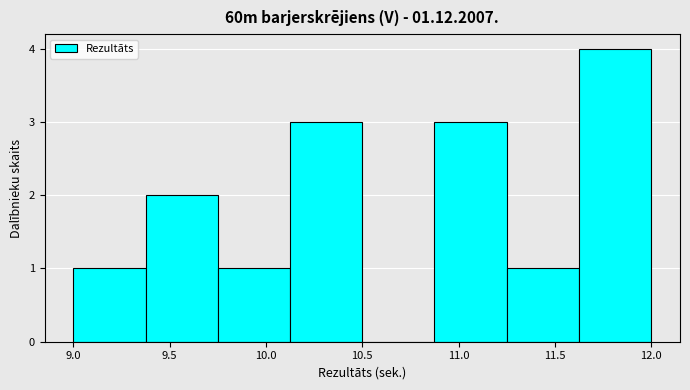

Reading left to right, list every bar in this chart as the range it spans on the x-axis followed by its height. Neither the bar edges nor the heights are printed on the chart, so give them approximately, as read against the axes.

9.000 to 9.375: 1
9.375 to 9.750: 2
9.750 to 10.125: 1
10.125 to 10.500: 3
10.500 to 10.875: 0
10.875 to 11.250: 3
11.250 to 11.625: 1
11.625 to 12.000: 4